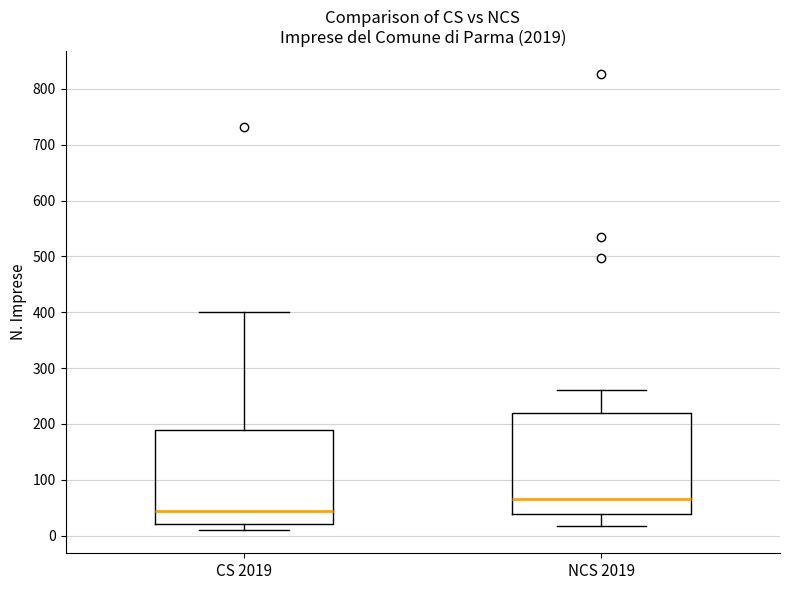

Which box's median line is the highest?

NCS 2019